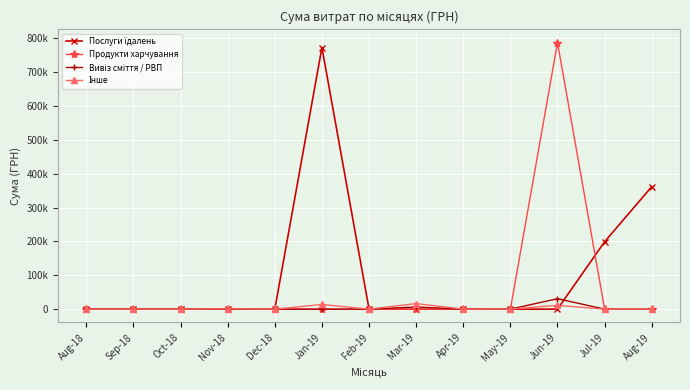

What is the total value across all series at Jan-19?

786947.9